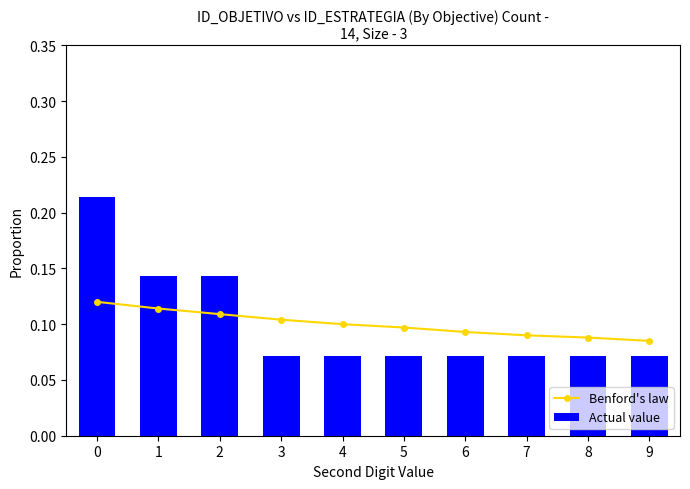

What is the value of the Actual value bar at the 4th from the left?

0.1